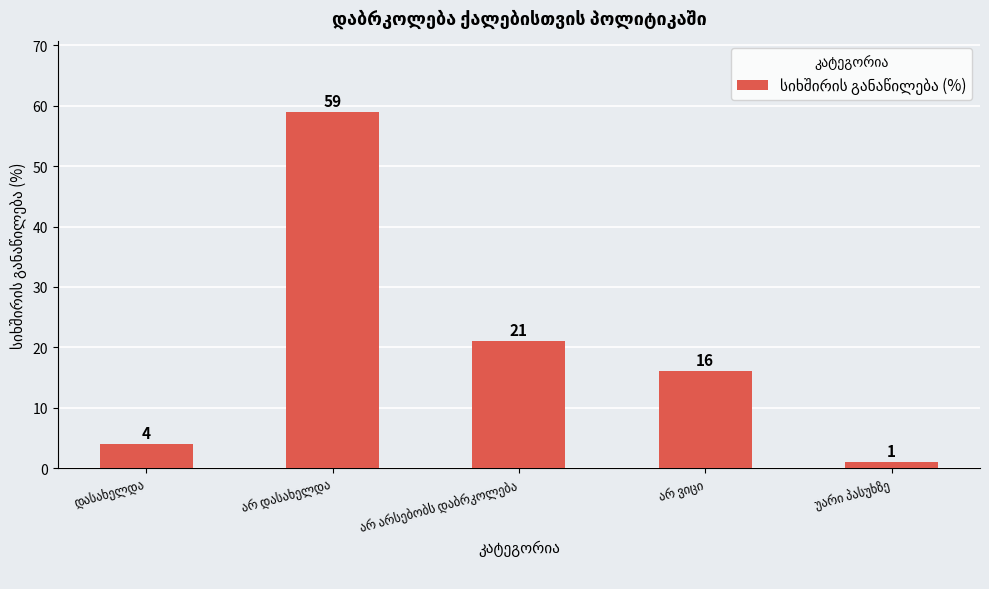

What is the difference between the second highest and minimum values?

20